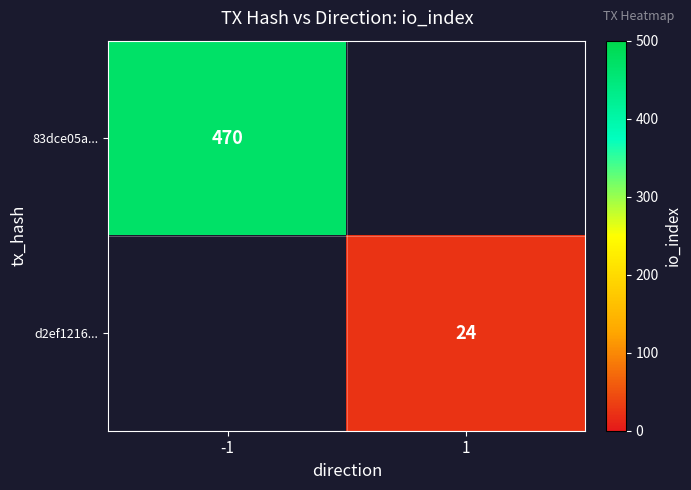

How many series are shown in this chart?

2